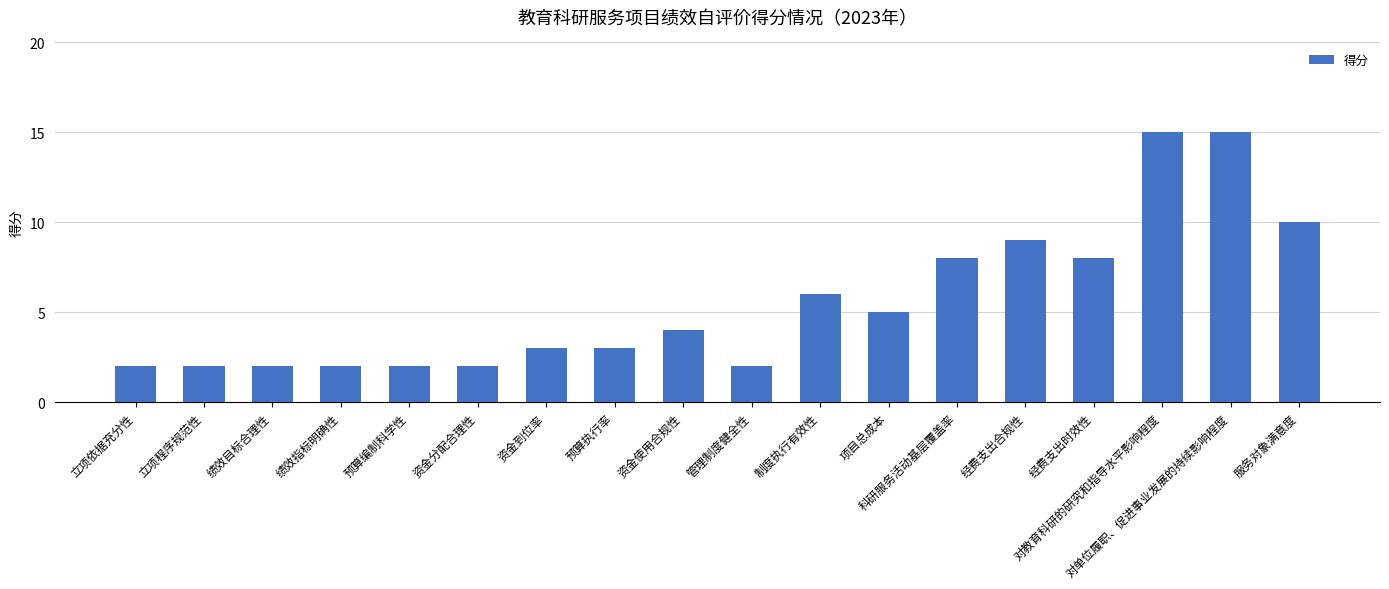

What is the maximum value shown in the chart?

15